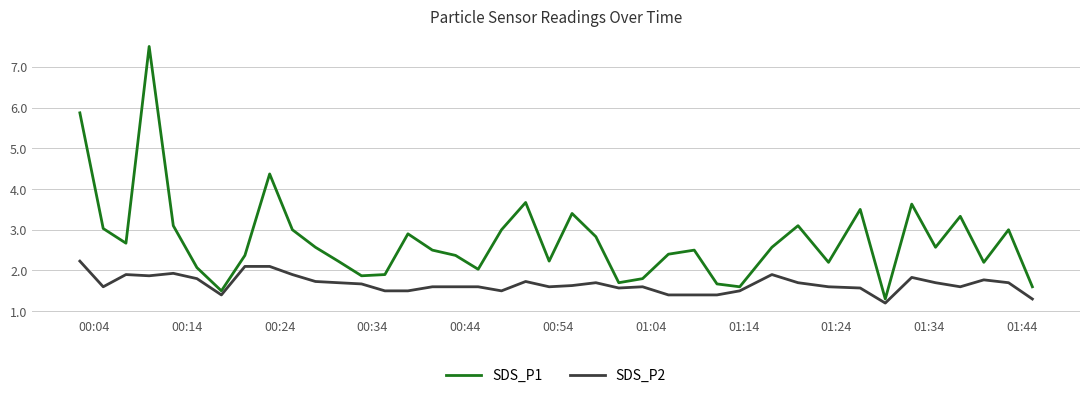

Which series has the widest spread of values?

SDS_P1